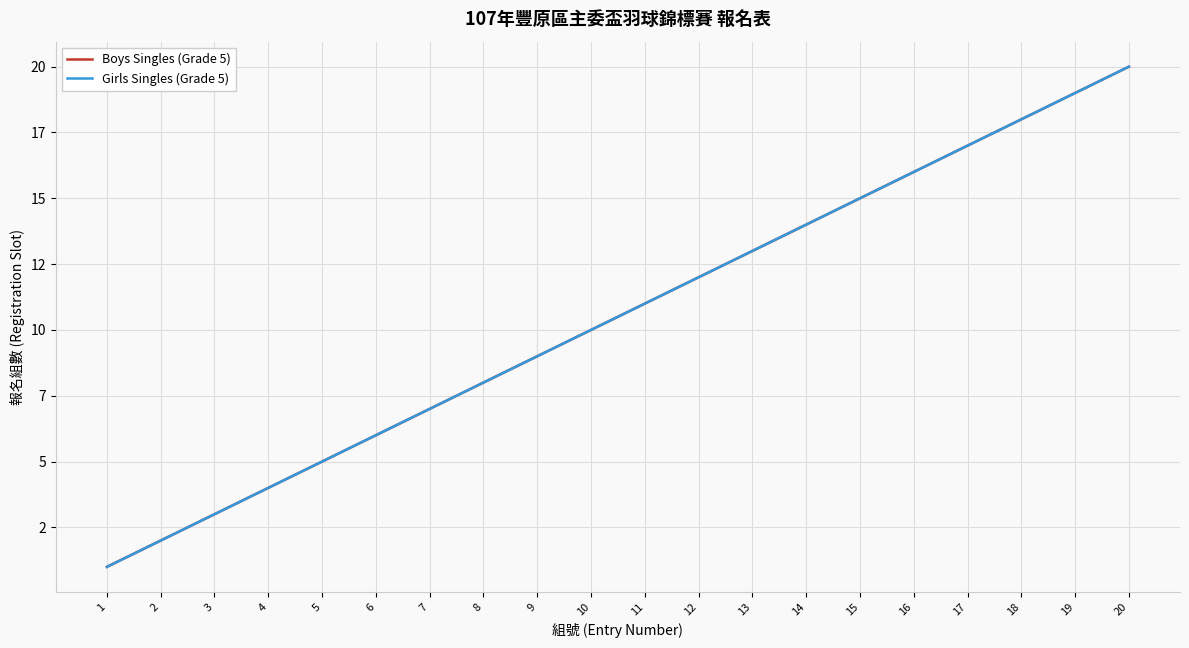

What is the average value of the Boys Singles (Grade 5) series?

10